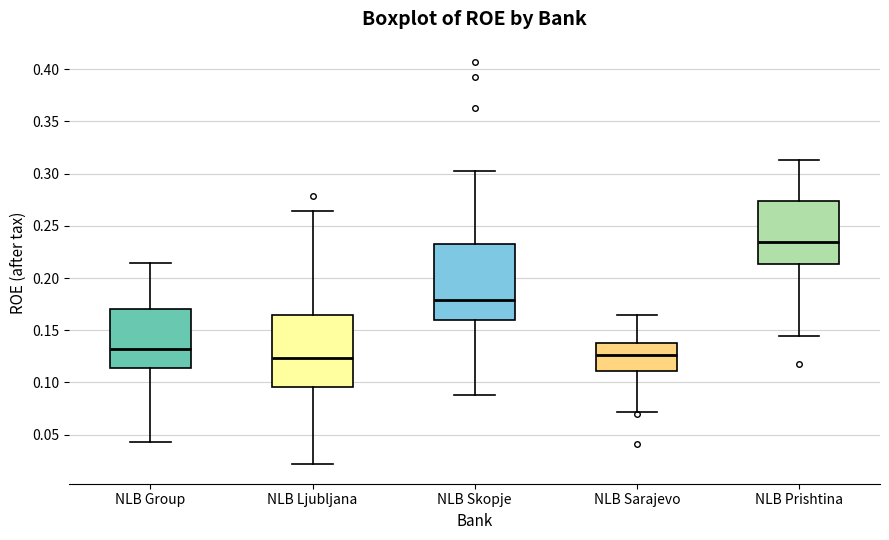

Reading left to right, transcribe this box plot: for each box, give where its median line is, the range the box spans, and where its two whiskers end, as read against the y-axis. The values are not printed on the chart, so give them approximately, as read against the axis.

NLB Group: median 0.130, box 0.115 to 0.170, whiskers 0.045 to 0.215
NLB Ljubljana: median 0.125, box 0.095 to 0.165, whiskers 0.020 to 0.265
NLB Skopje: median 0.180, box 0.160 to 0.235, whiskers 0.090 to 0.300
NLB Sarajevo: median 0.125, box 0.110 to 0.135, whiskers 0.070 to 0.165
NLB Prishtina: median 0.235, box 0.215 to 0.275, whiskers 0.145 to 0.315